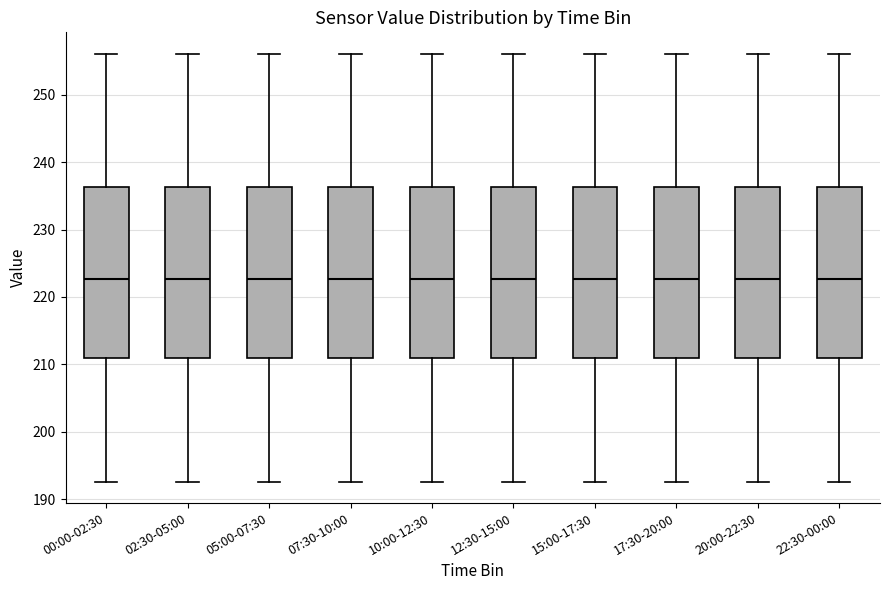

Where does the upper whisker of the box for 17:30-20:00 end on the y-axis? The values are not printed on the chart, so give them approximately, as read against the axis.

256